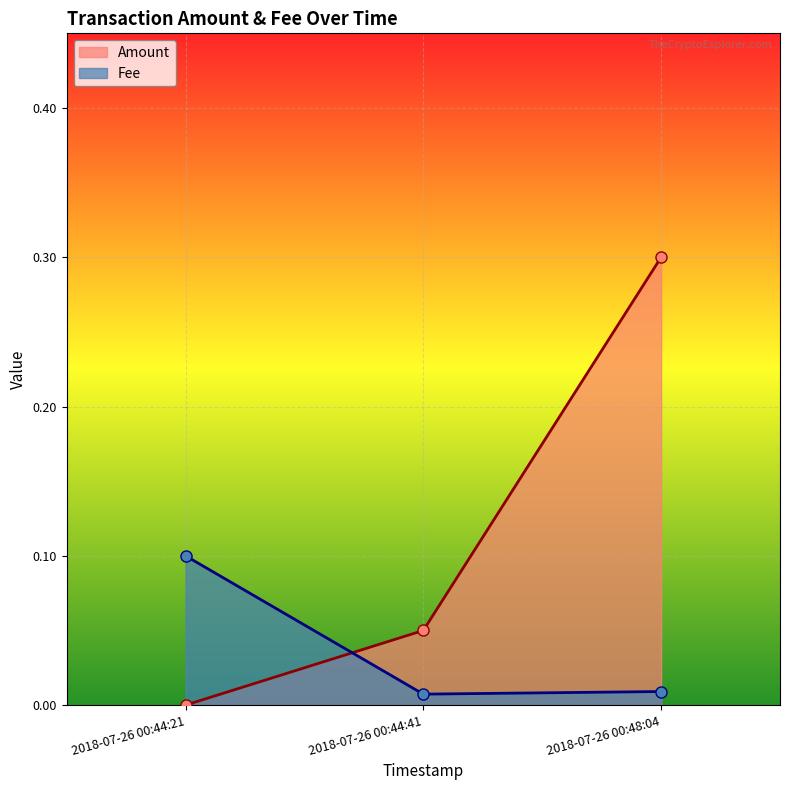

How many lines are shown in the chart?

2